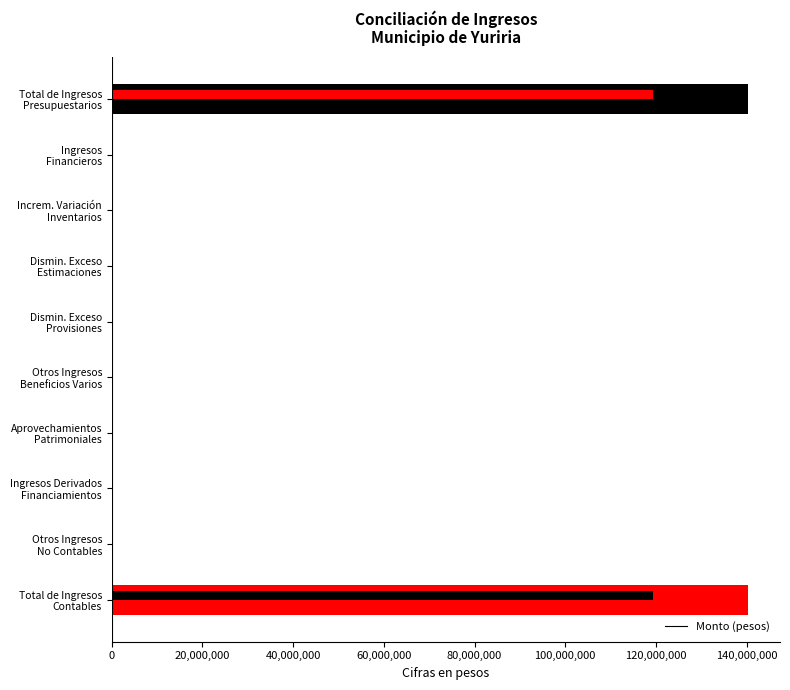

The chart shows a value of 0.0 at Dismin. Exceso Estimaciones. True or false?

True